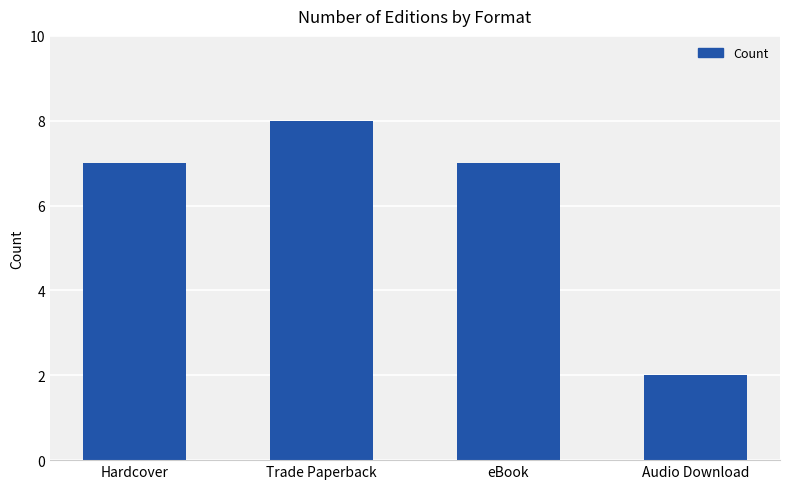

How many values are between 7 and 8?

3